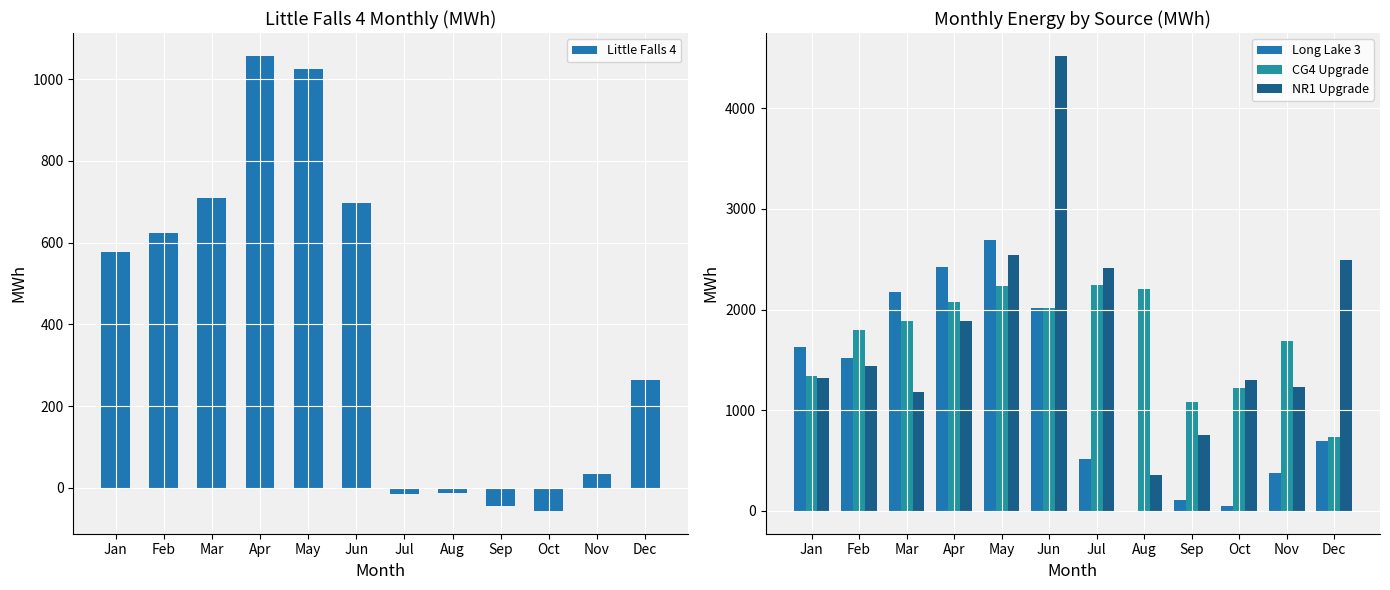

Reading left to right, what are all the values shown in this chart?

Little Falls 4: 576.2	623.9	708.9	1056.9	1025.4	697.6	-14.3	-12.2	-43.4	-56.3	35.1	264.2
Long Lake 3: 1632.1	1521.4	2173.3	2427.3	2687.4	2017.3	518.5	-0.3	104.6	44.7	374.7	696.6
CG4 Upgrade: 1336.9	1792.8	1881.6	2073.4	2236.7	2020.2	2244.7	2208.4	1085.3	1216.2	1683.0	737.5
NR1 Upgrade: 1321.9	1439.3	1185.9	1882.4	2538.9	4520.3	2414.5	354.2	754.4	1299.9	1234.6	2488.4